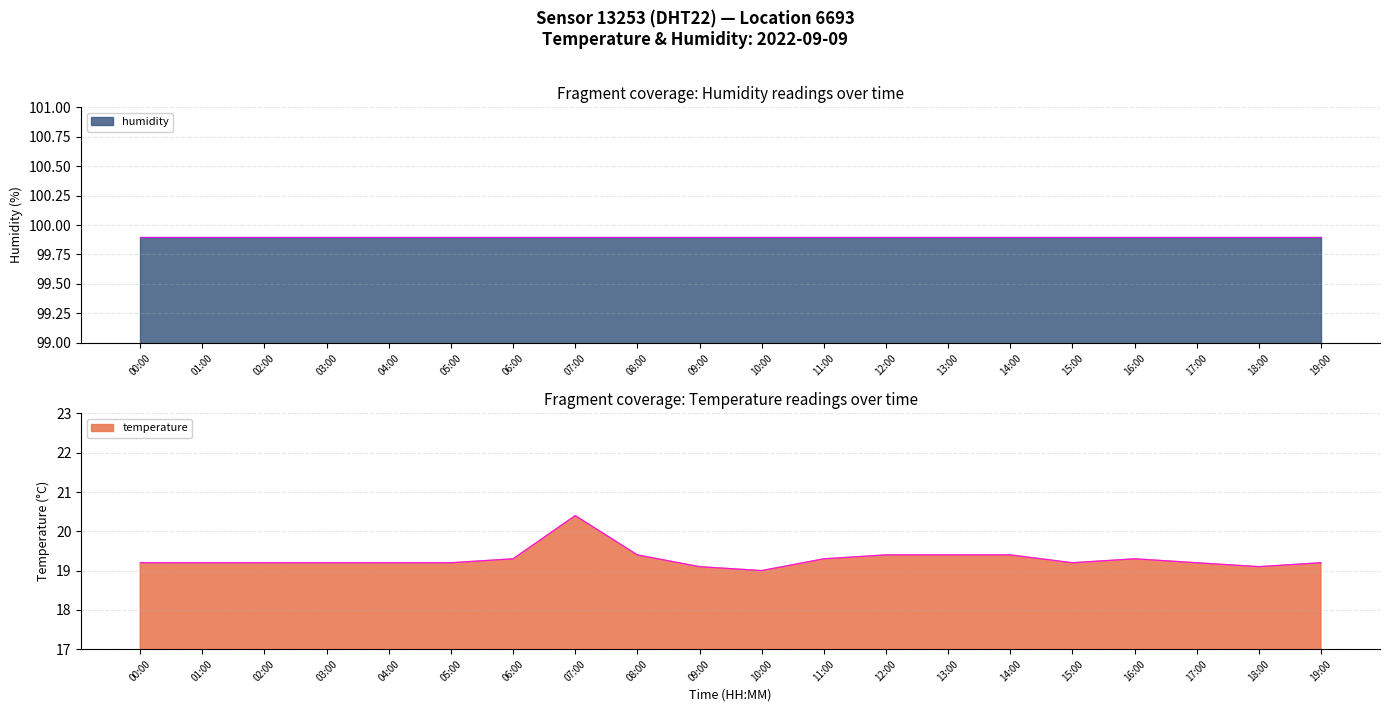

What is the greatest value displayed?

20.4